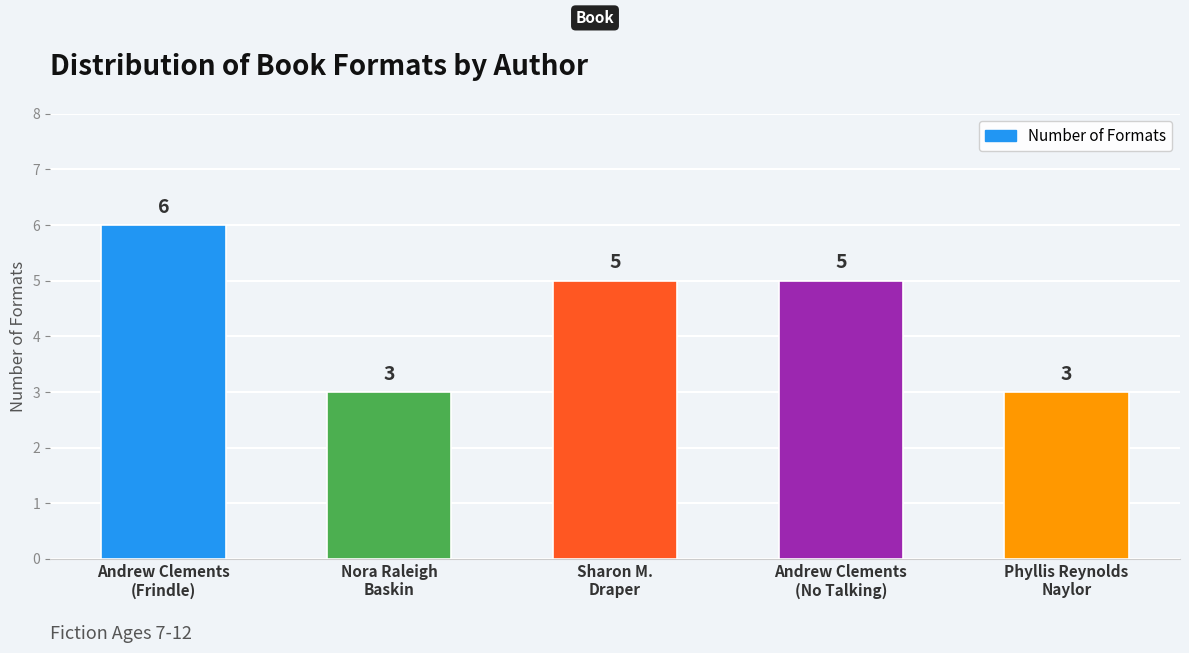

What is the sum of the values at Sharon M.
Draper and Nora Raleigh
Baskin?

8